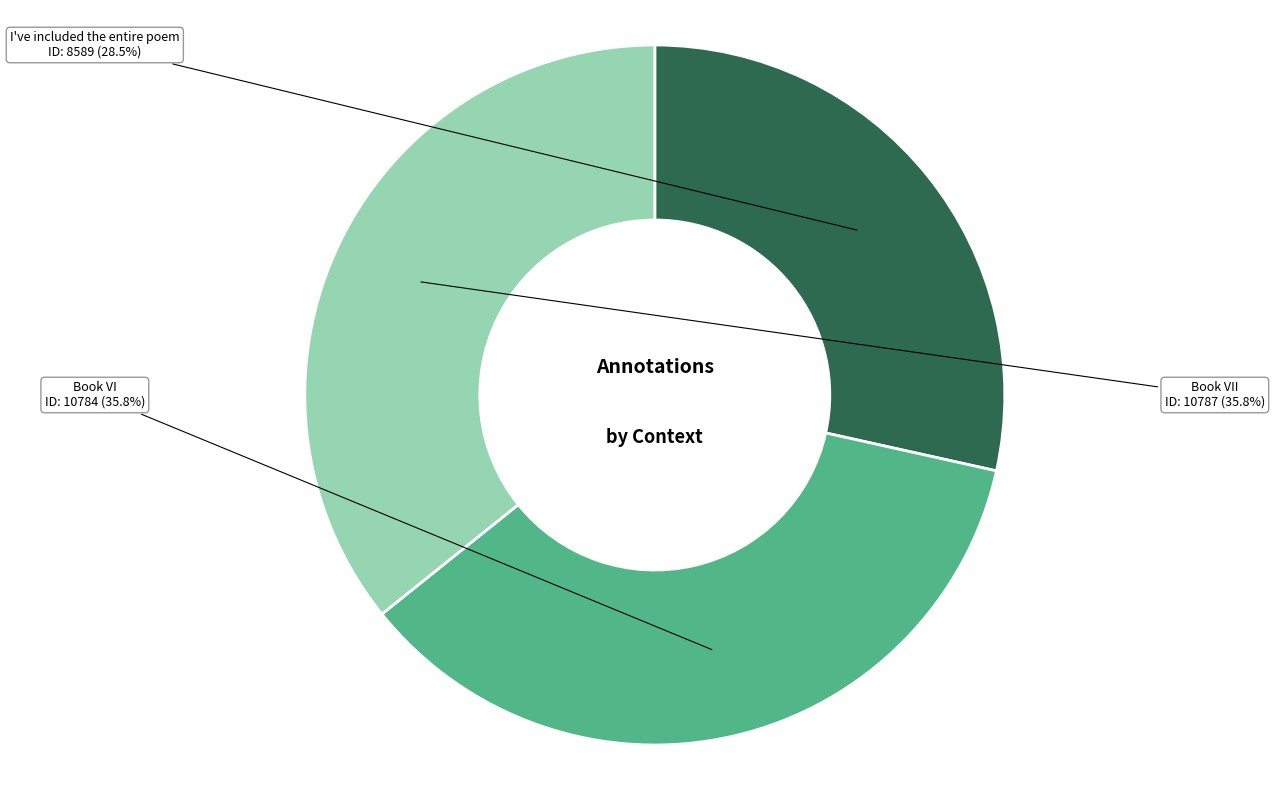

Which category has the smallest portion of the pie?

I've included the entire poem